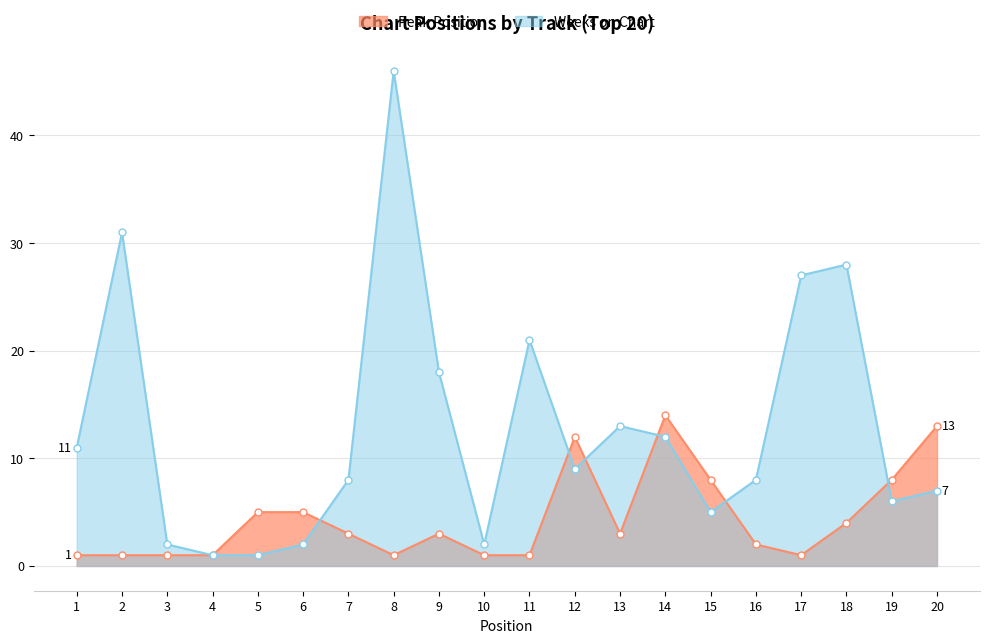

What are all the series names shown in the legend?

Peak Position, Weeks on Chart